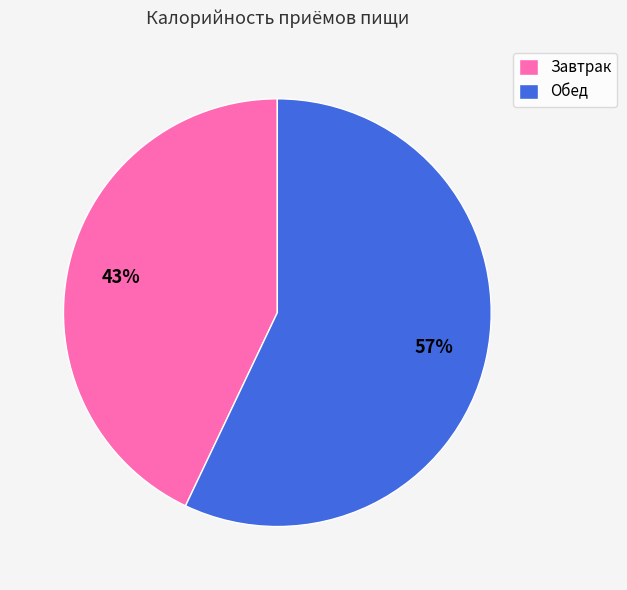

Between Завтрак and Обед, which is larger?

Обед